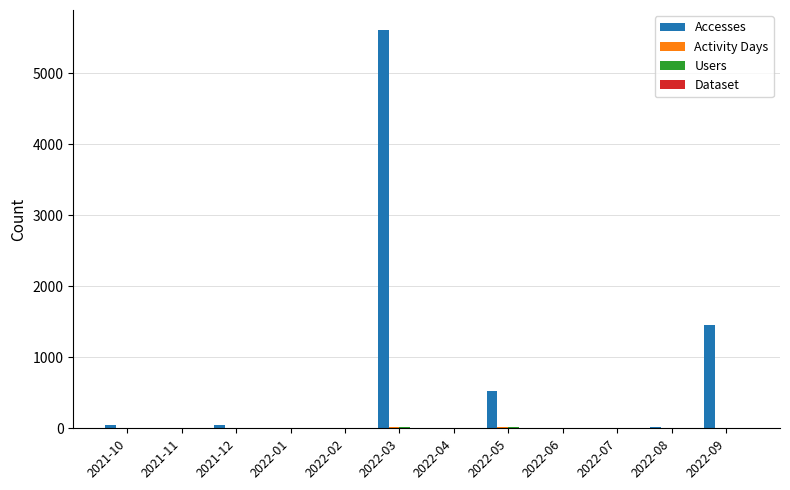

How many distinct data groups are displayed?

4